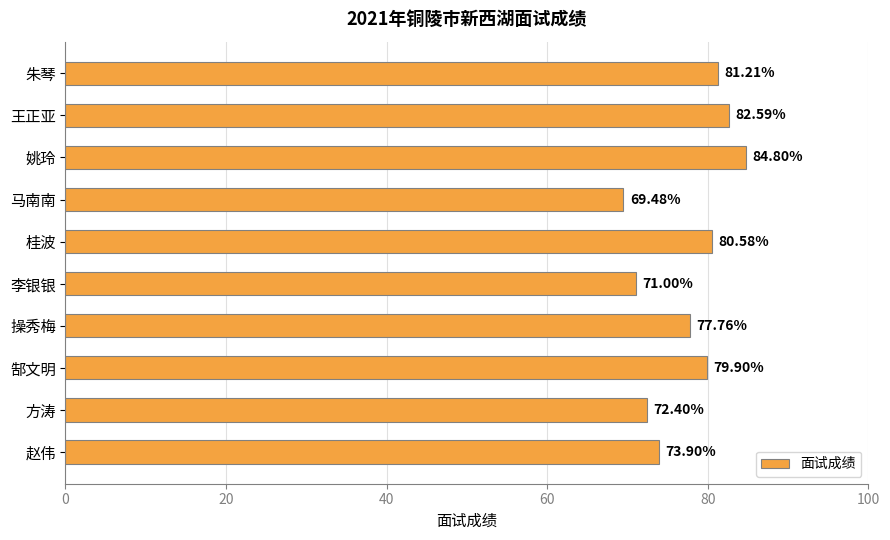

Rank the categories by value from highest to lowest.

姚玲, 王正亚, 朱琴, 桂波, 郜文明, 操秀梅, 赵伟, 方涛, 李银银, 马南南